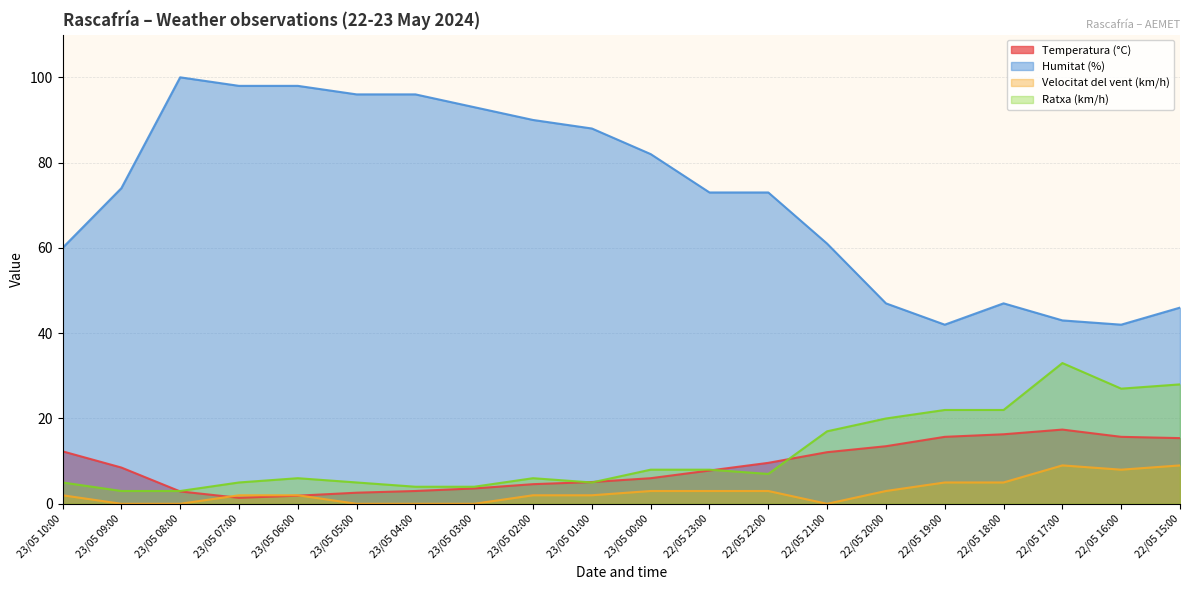

Where is the first local minimum for Temperatura (°C)?

23/05 07:00